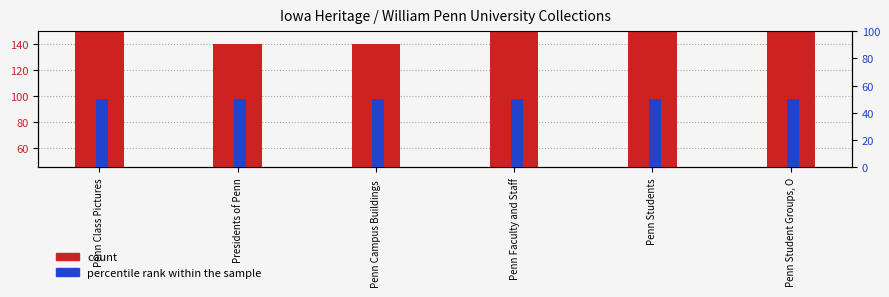

What is the minimum value for count?

140